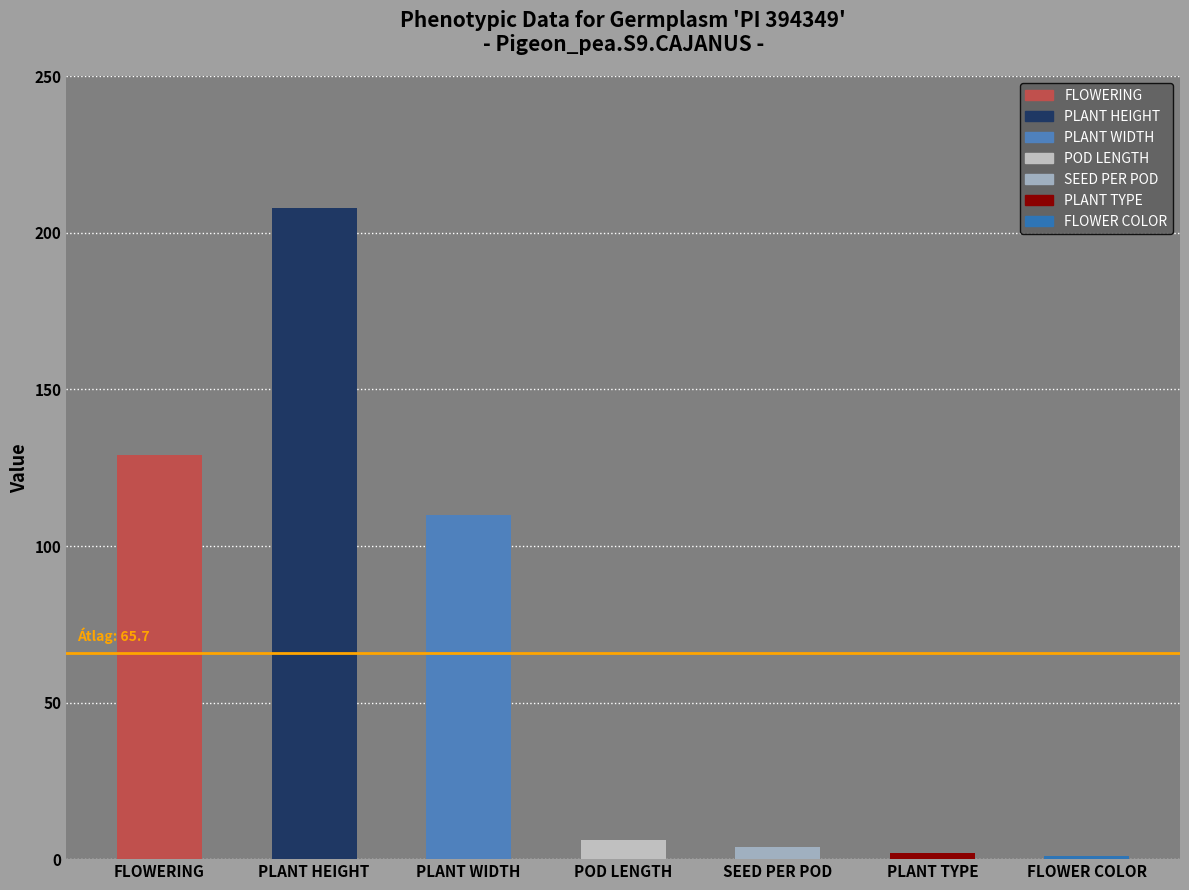

Reading right to left, transcribe all the data shown in this chart.

FLOWER COLOR=1	PLANT TYPE=2	SEED PER POD=4	POD LENGTH=6	PLANT WIDTH=110	PLANT HEIGHT=208	FLOWERING=129